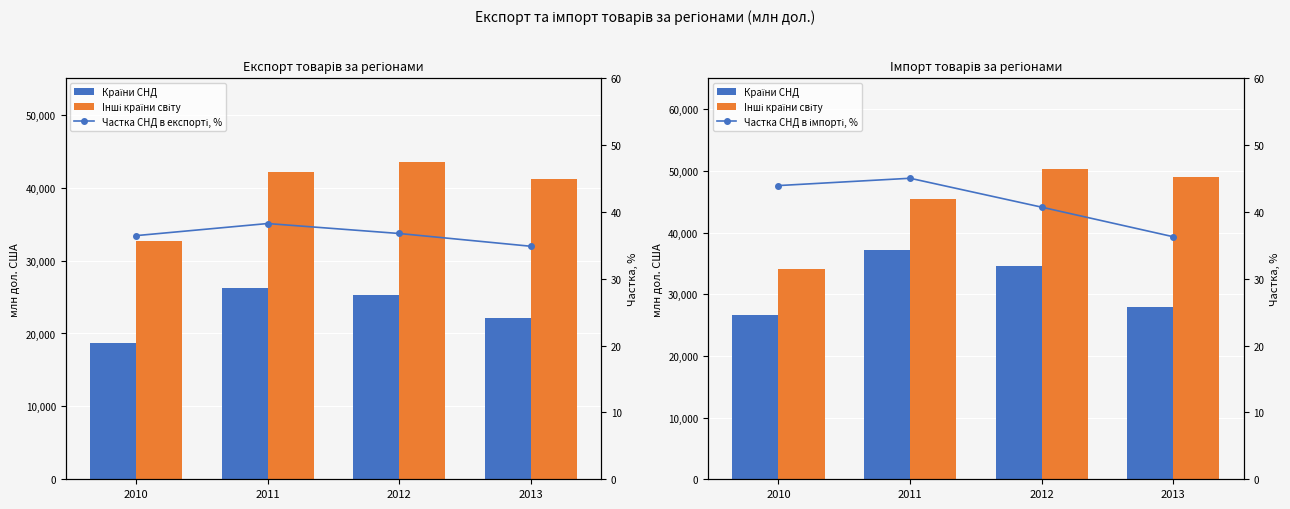

Are the bars horizontal?

No